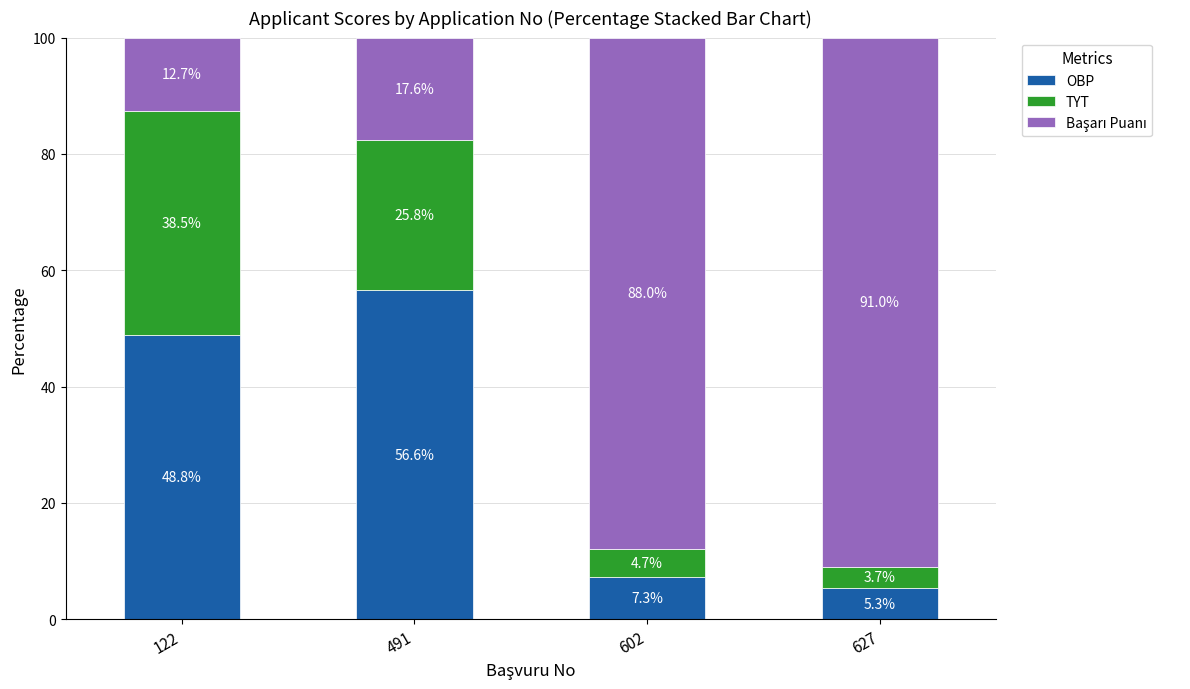

Reading left to right, transcribe the values for OBP.

48.8	56.6	7.3	5.3